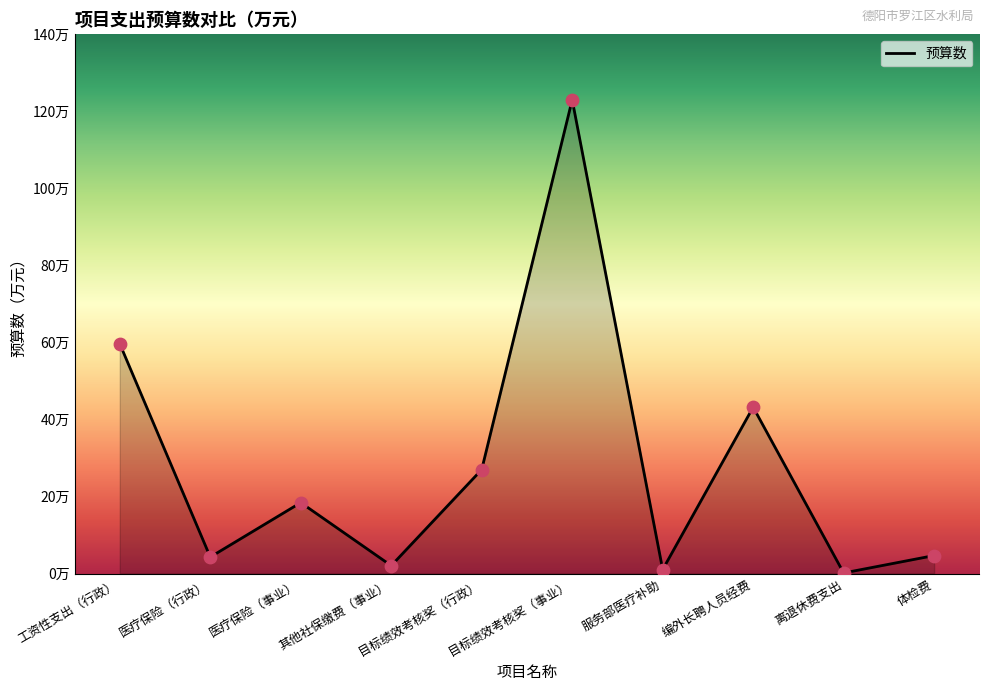

Which has a higher value, 服务部医疗补助 or 编外长聘人员经费?

编外长聘人员经费